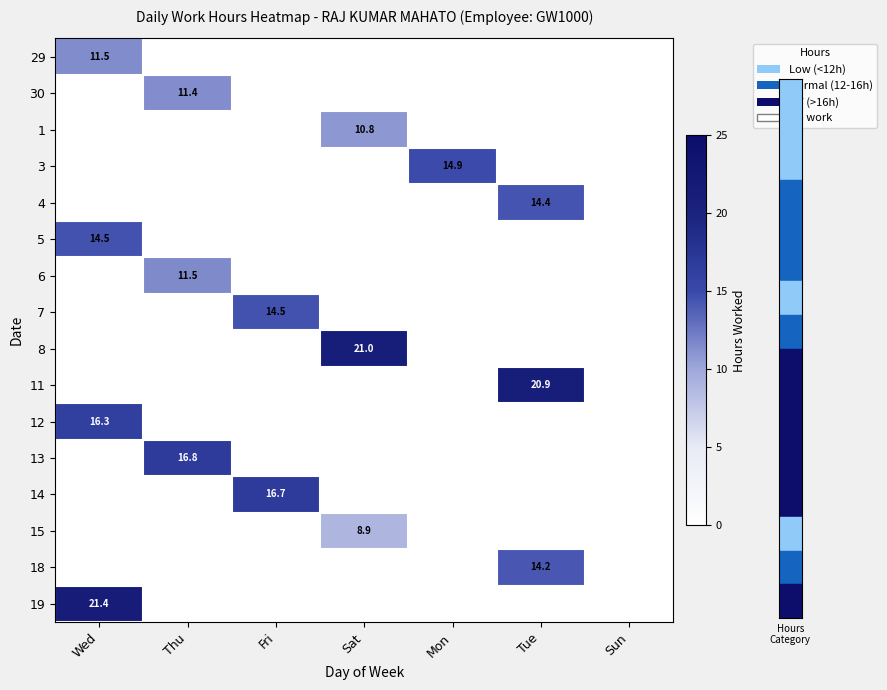

At which label is 13 closest to 8?

Wed